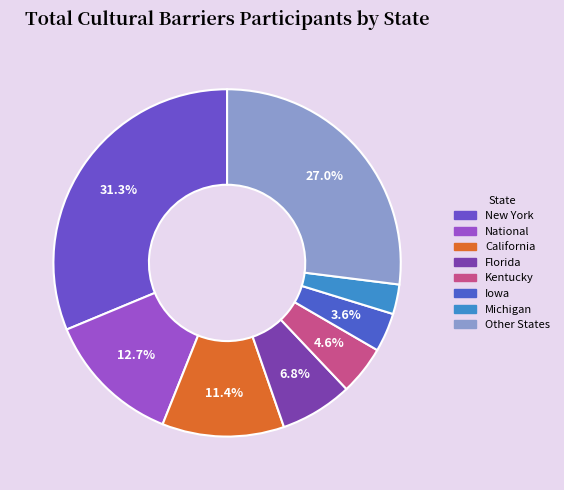

To the nearest percent, what is the average slice percentage?

12%